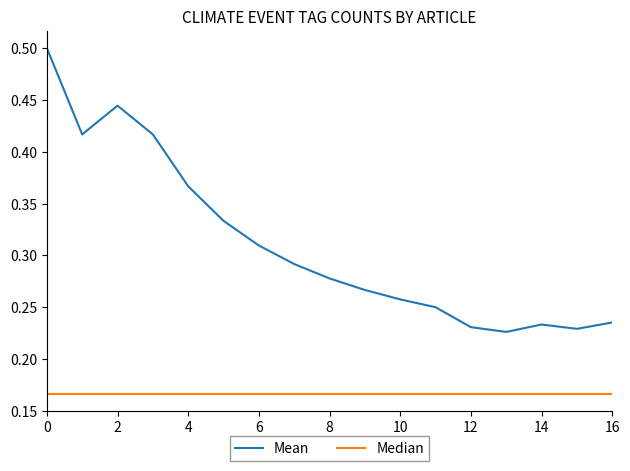

What is the sum of all Median values?

2.8